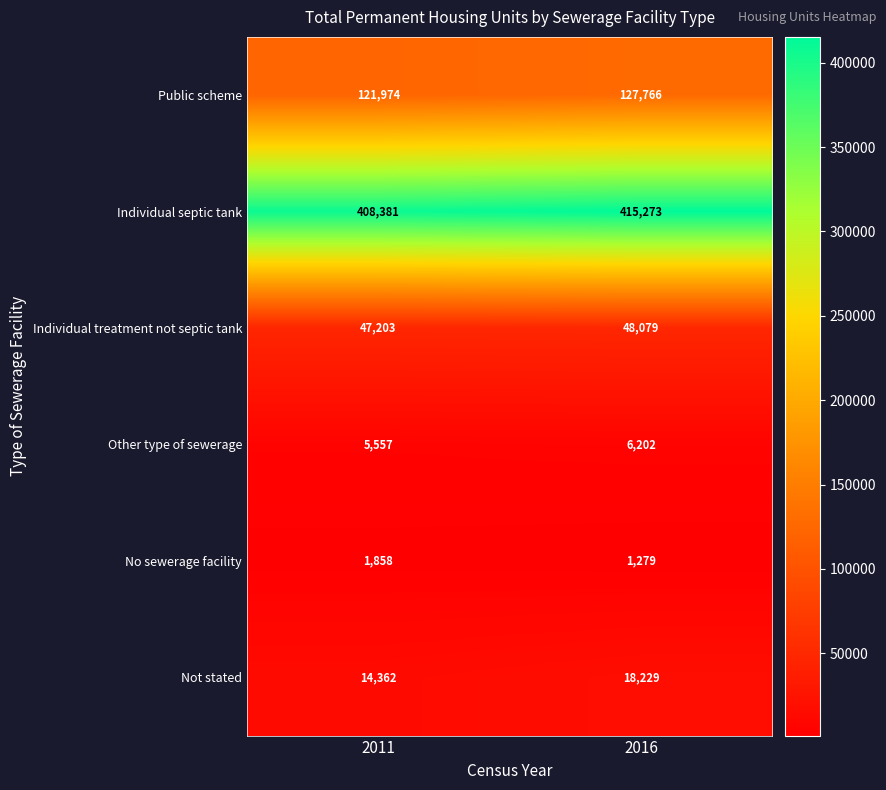

Rank the series by their maximum value, from highest to lowest.

Individual septic tank, Public scheme, Individual treatment not septic tank, Not stated, Other type of sewerage, No sewerage facility